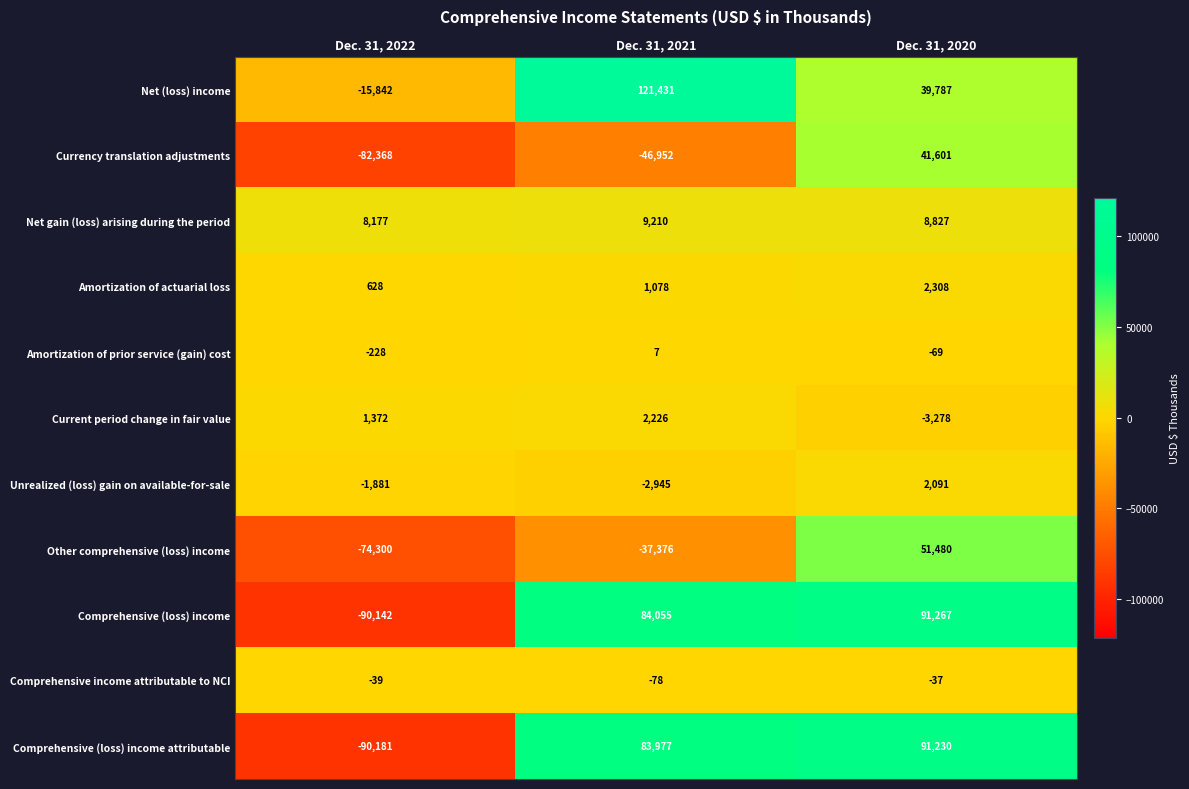

What is the minimum value shown in the chart?

-90181